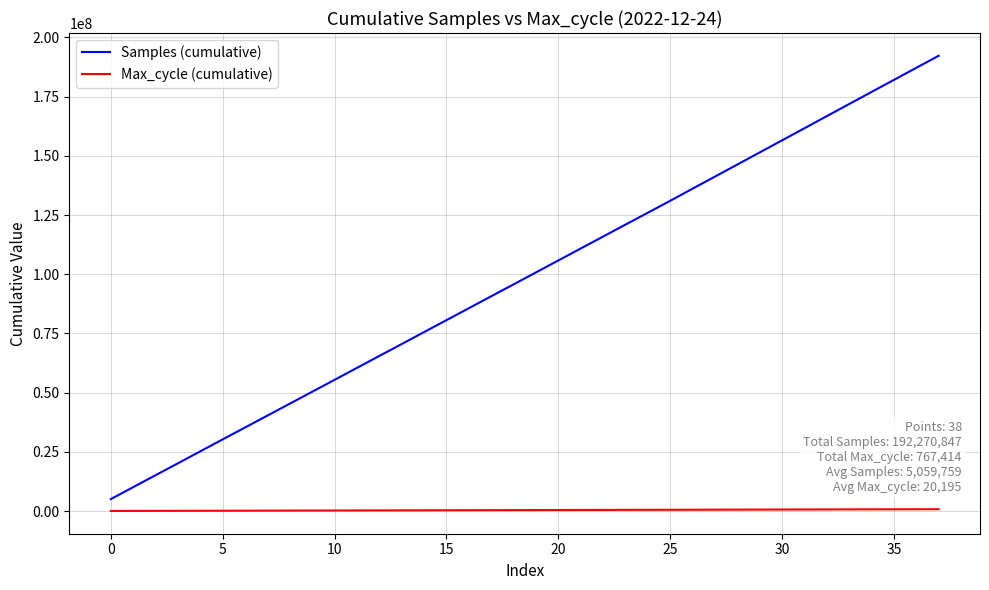

Rank the series by their average value, from highest to lowest.

Samples (cumulative), Max_cycle (cumulative)